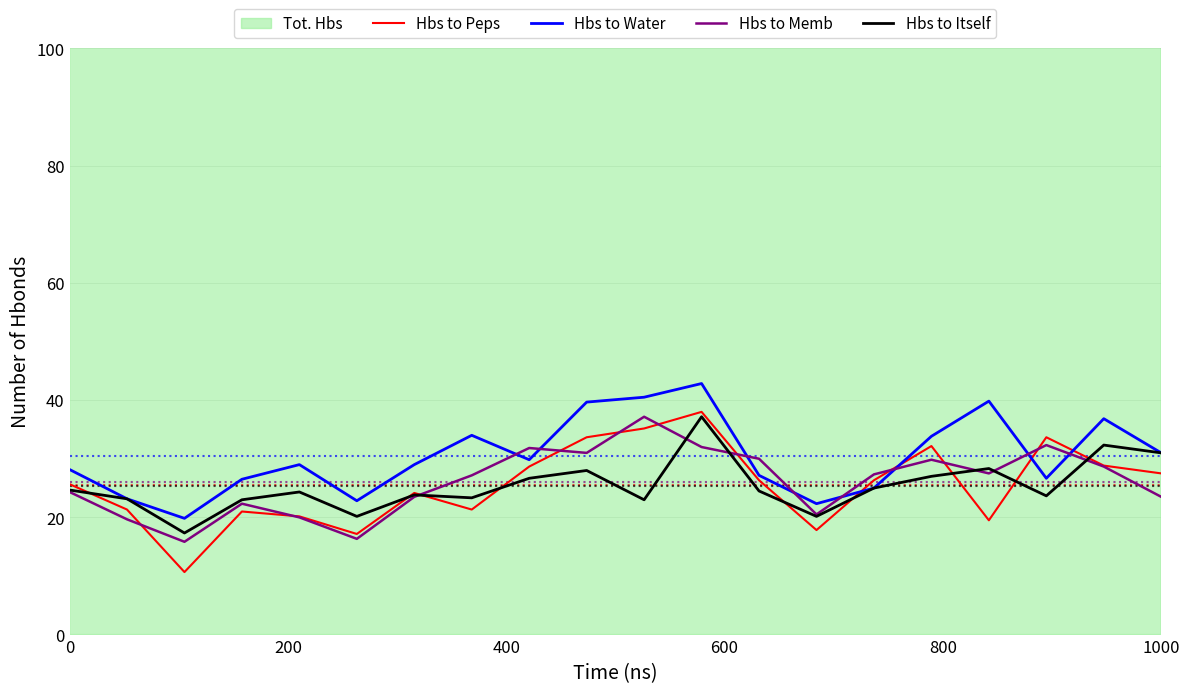

Reading right to left, transcribe all the data shown in this chart.

Hbs to Peps: 27.5	28.8	33.7	19.5	32.2	26.3	17.8	26.3	38.0	35.2	33.7	28.7	21.3	24.2	17.2	20.2	21.0	10.7	21.3	25.7
Hbs to Water: 31.0	36.8	26.7	39.8	33.8	25.0	22.3	27.2	42.8	40.5	39.7	29.8	34.0	29.0	22.8	29.0	26.5	19.8	23.2	28.2
Hbs to Memb: 23.5	28.7	32.3	27.5	29.8	27.3	20.5	30.0	32.0	37.2	31.0	31.8	27.2	23.5	16.3	20.0	22.3	15.8	19.7	24.3
Hbs to Itself: 31.0	32.3	23.7	28.3	27.0	25.0	20.2	24.5	37.2	23.0	28.0	26.7	23.3	23.8	20.2	24.3	23.0	17.3	23.2	24.7